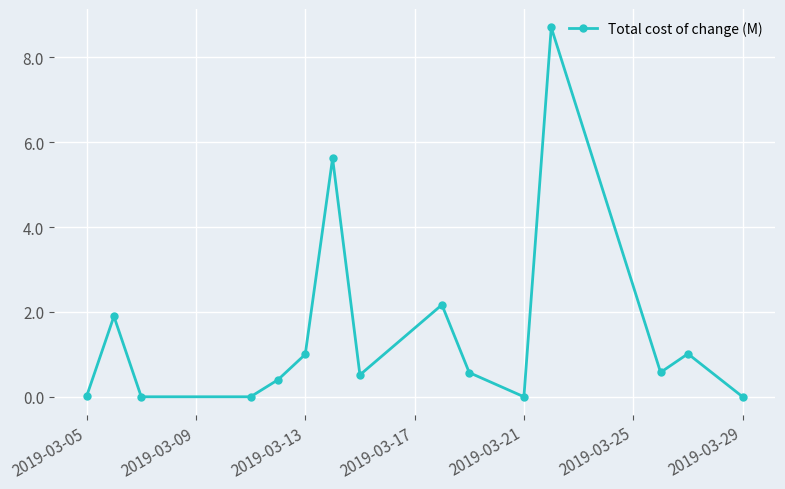

Does the chart have visible grid lines?

Yes